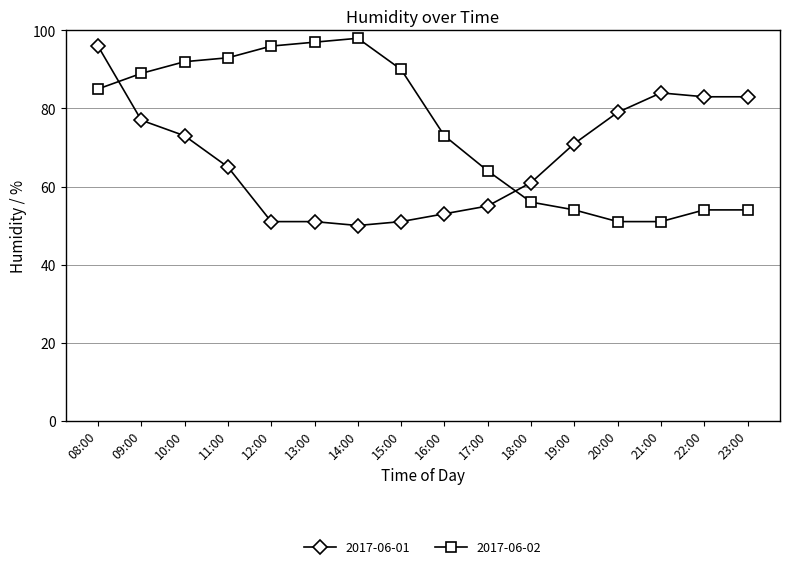

Is this an area chart (filled region under the line)?

No